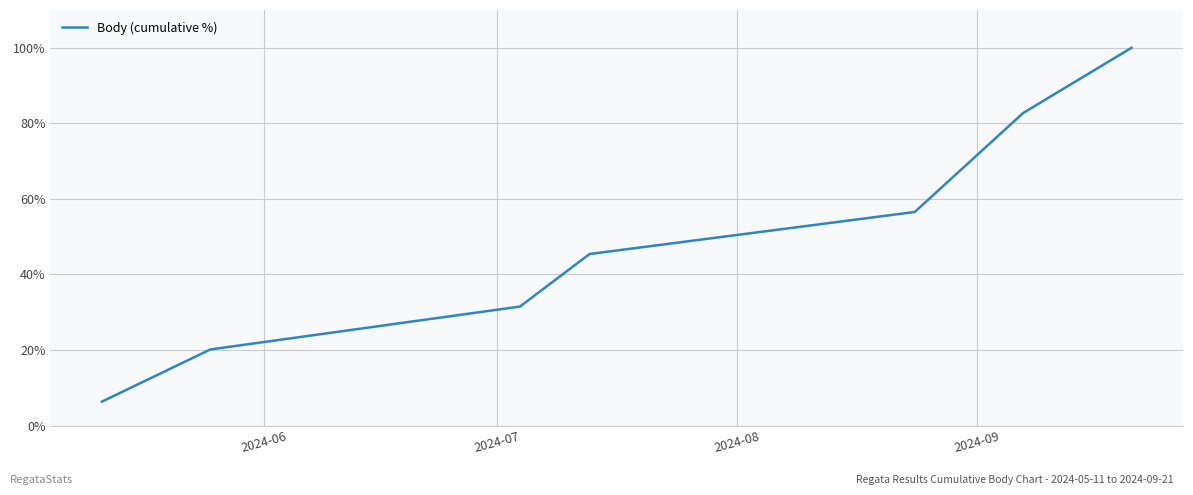

What is the difference between the second highest and minimum values?

76.4